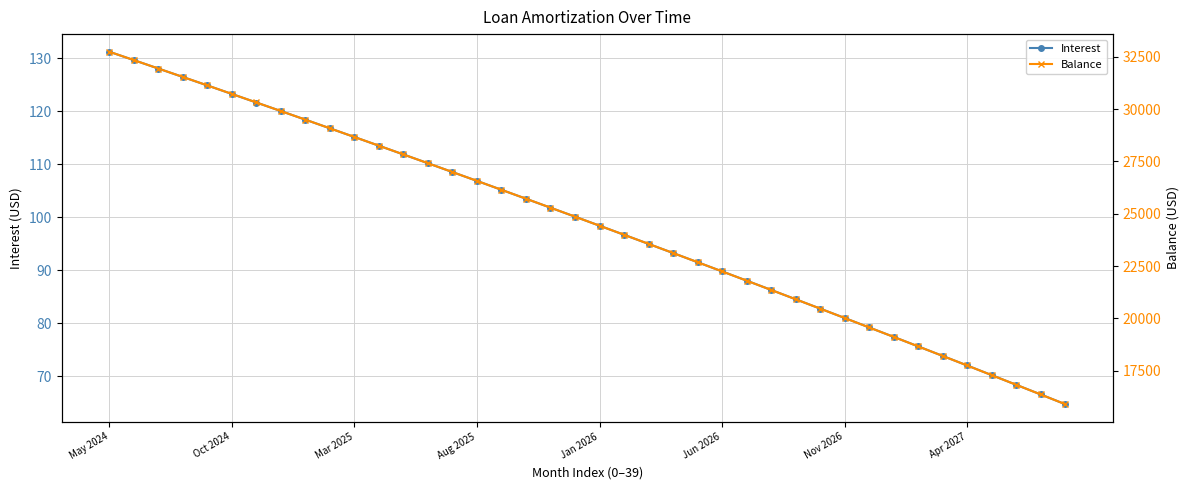

Where is Interest nearest to the value 97?

21